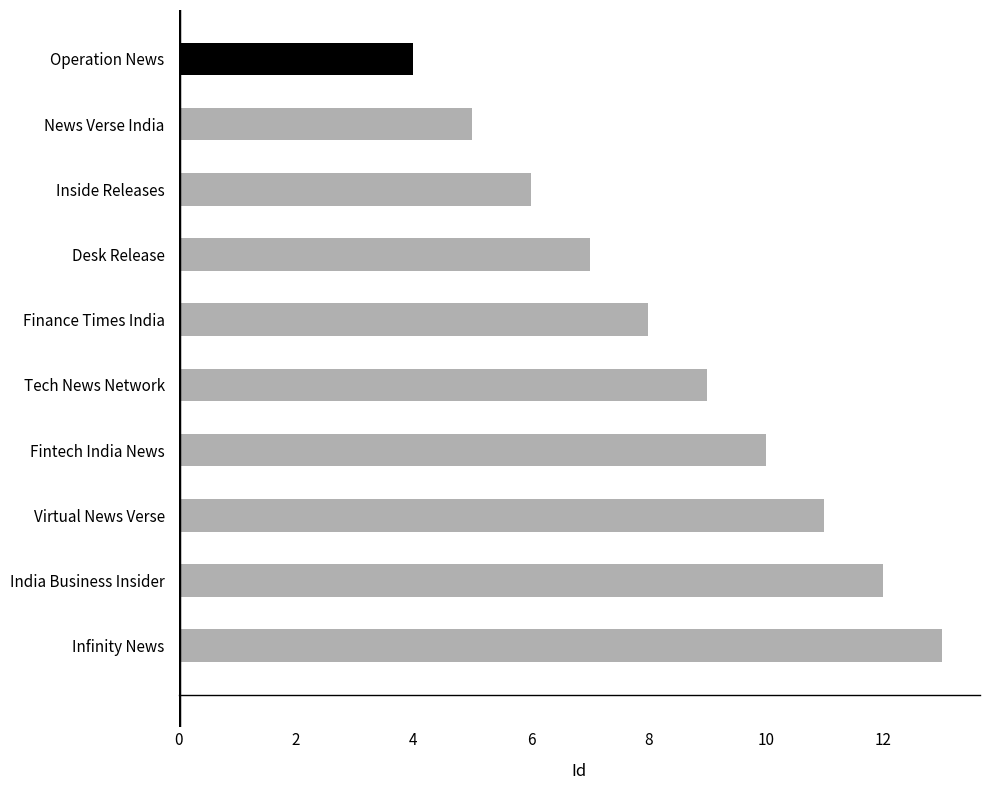

What is the difference between the maximum and minimum values?

9